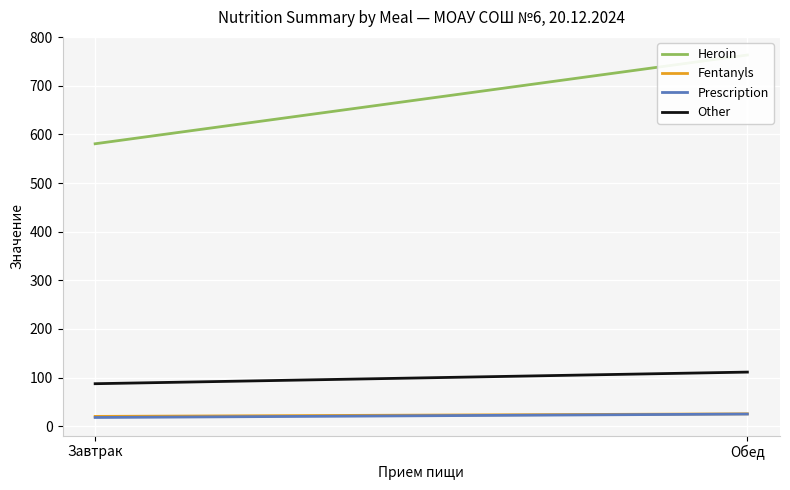

Rank the series by their maximum value, from lowest to highest.

Prescription, Fentanyls, Other, Heroin